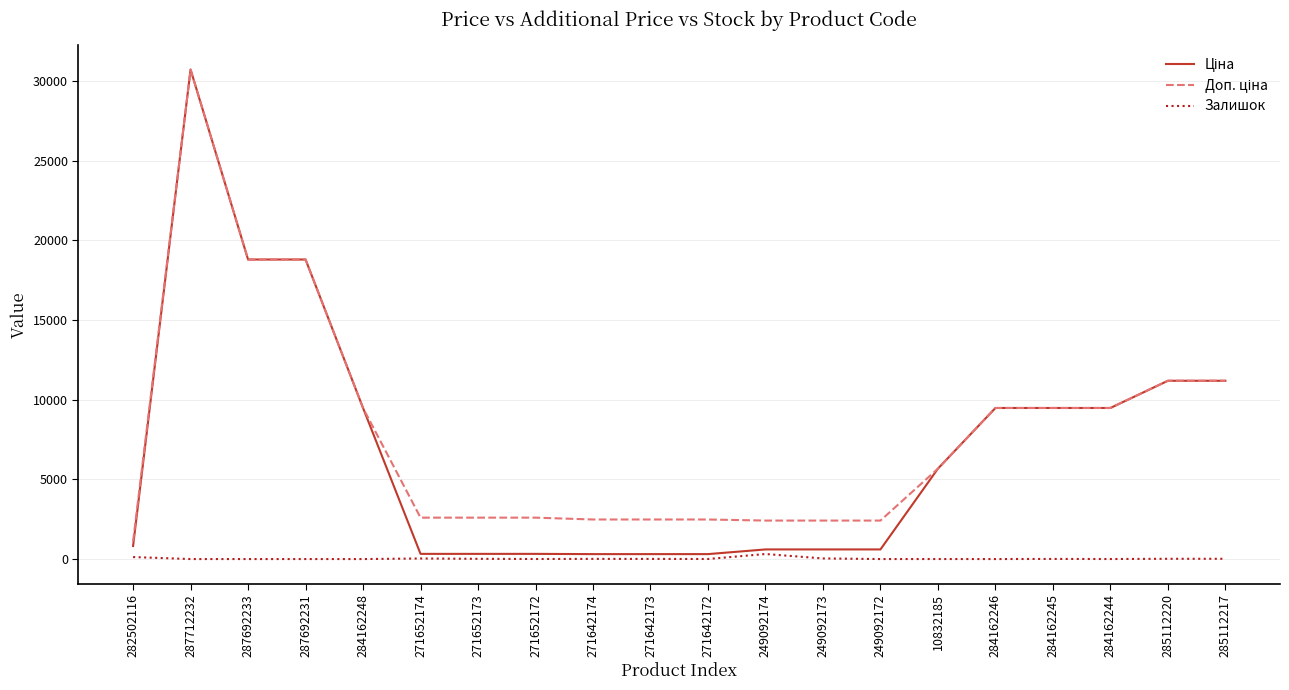

At which category is the sum across all series the highest?

287712232